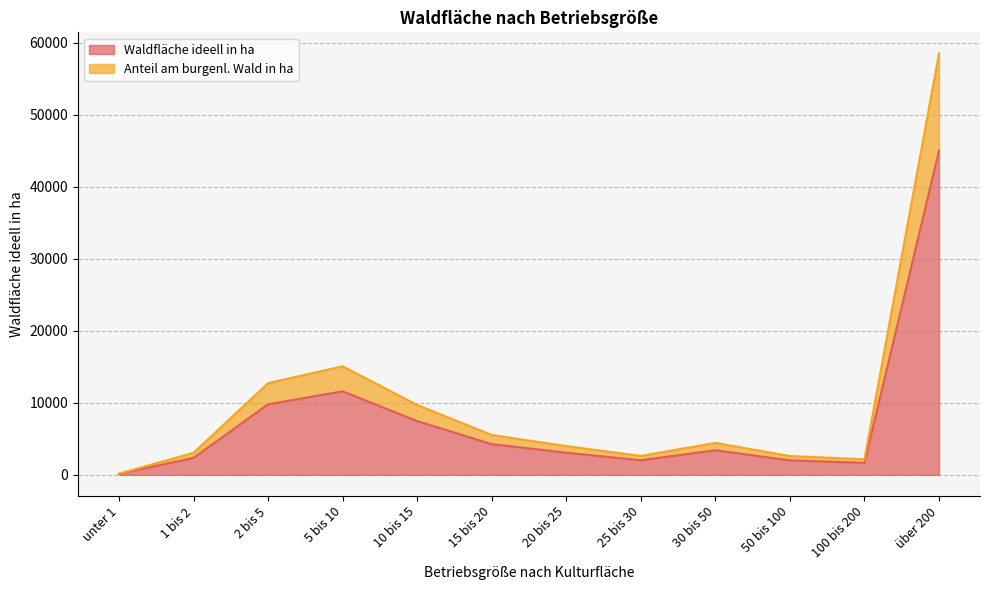

At which category is the sum across all series the highest?

über 200